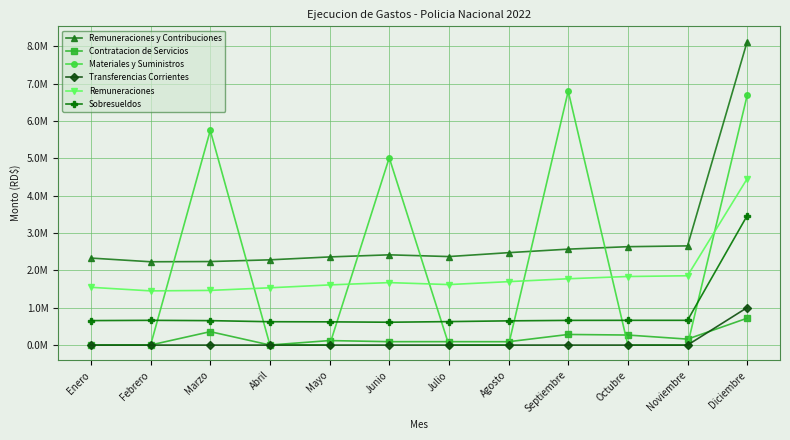

What is the sum of all Contratacion de Servicios values?

2192383.6